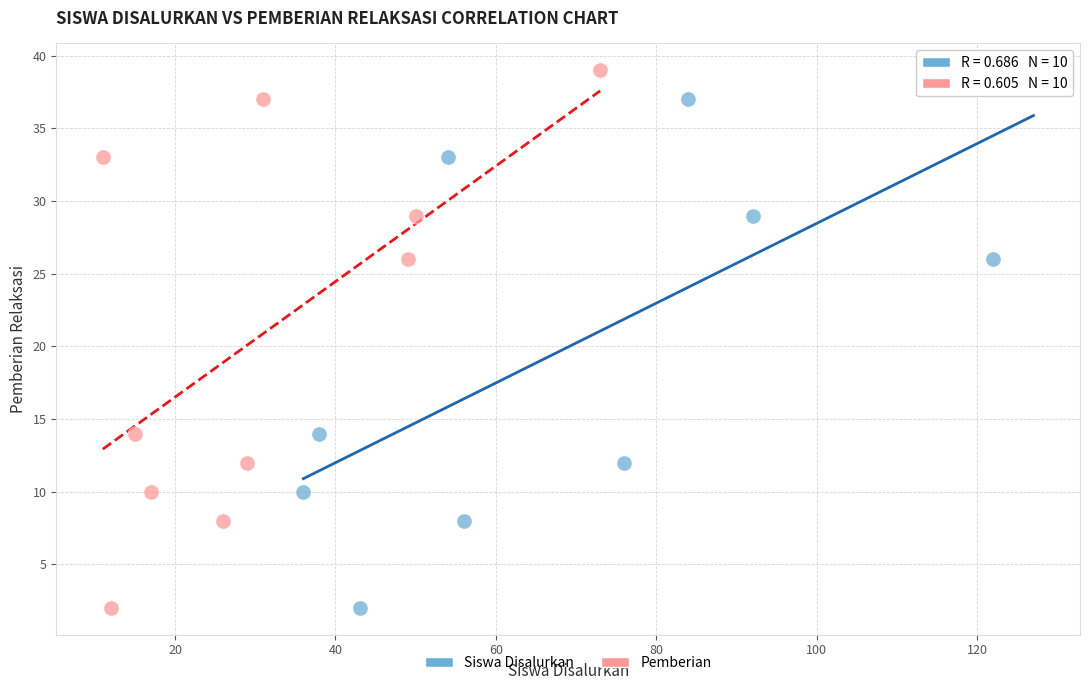

What are all the series names shown in the legend?

Siswa Disalurkan, Pemberian